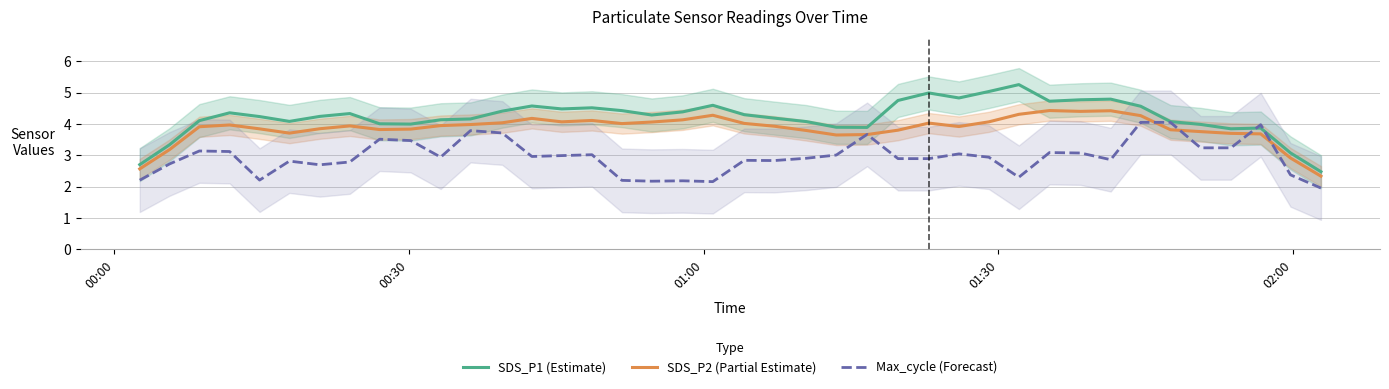

What is the maximum value for SDS_P2 (Partial Estimate)?

4.4